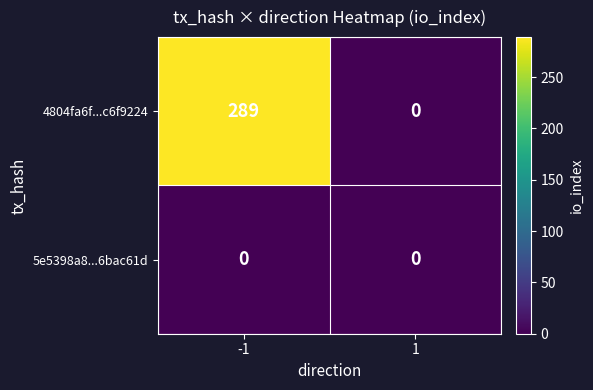

What is the greatest value displayed?

289